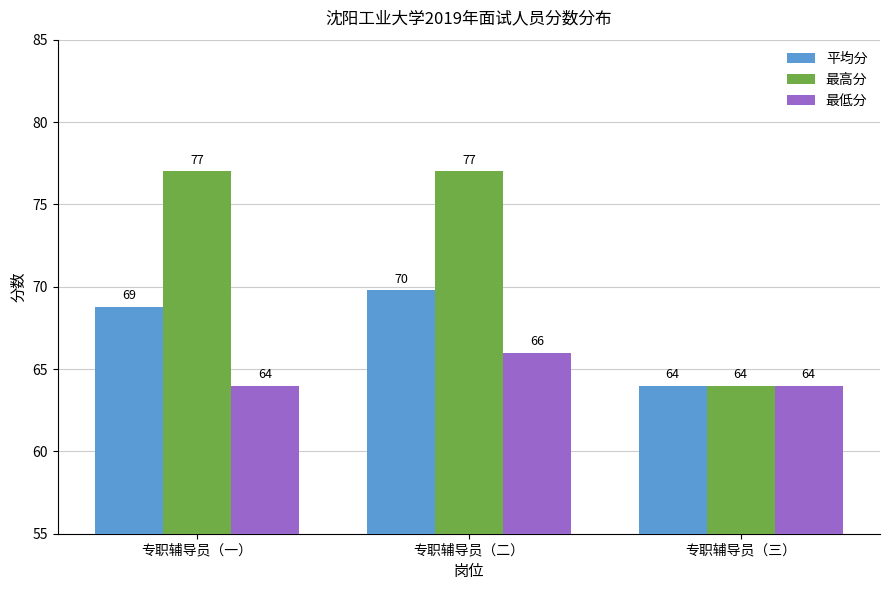

How many values in the 平均分 series are below 68?

1